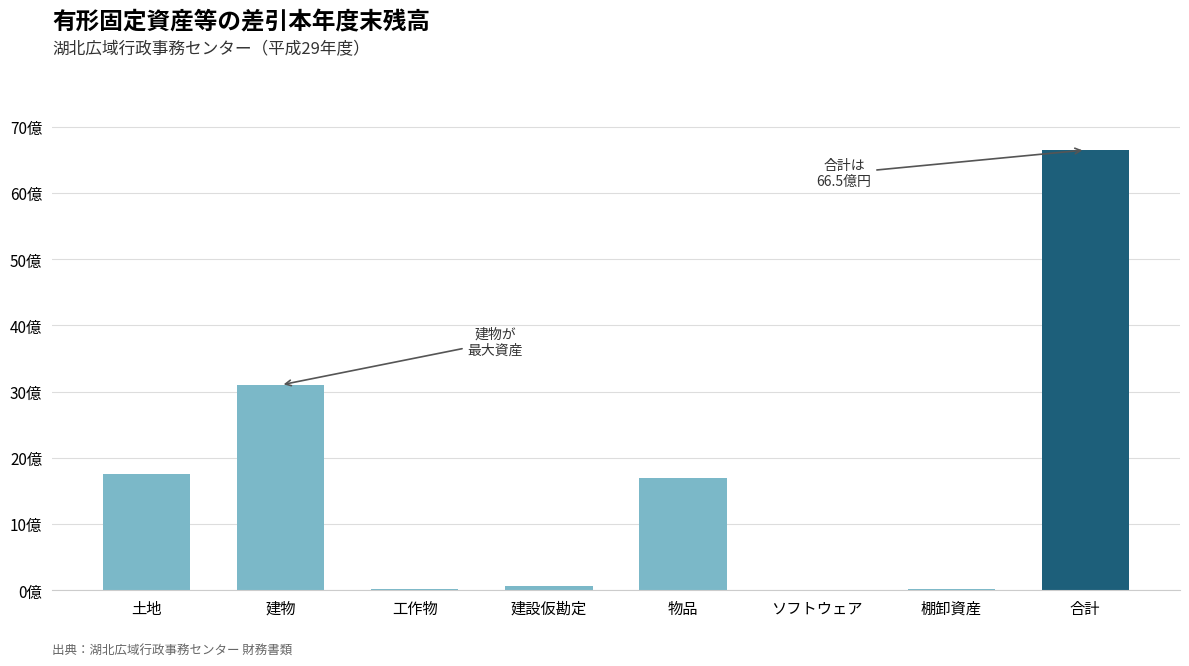

At which label does the data first exceed 1694194134?

土地